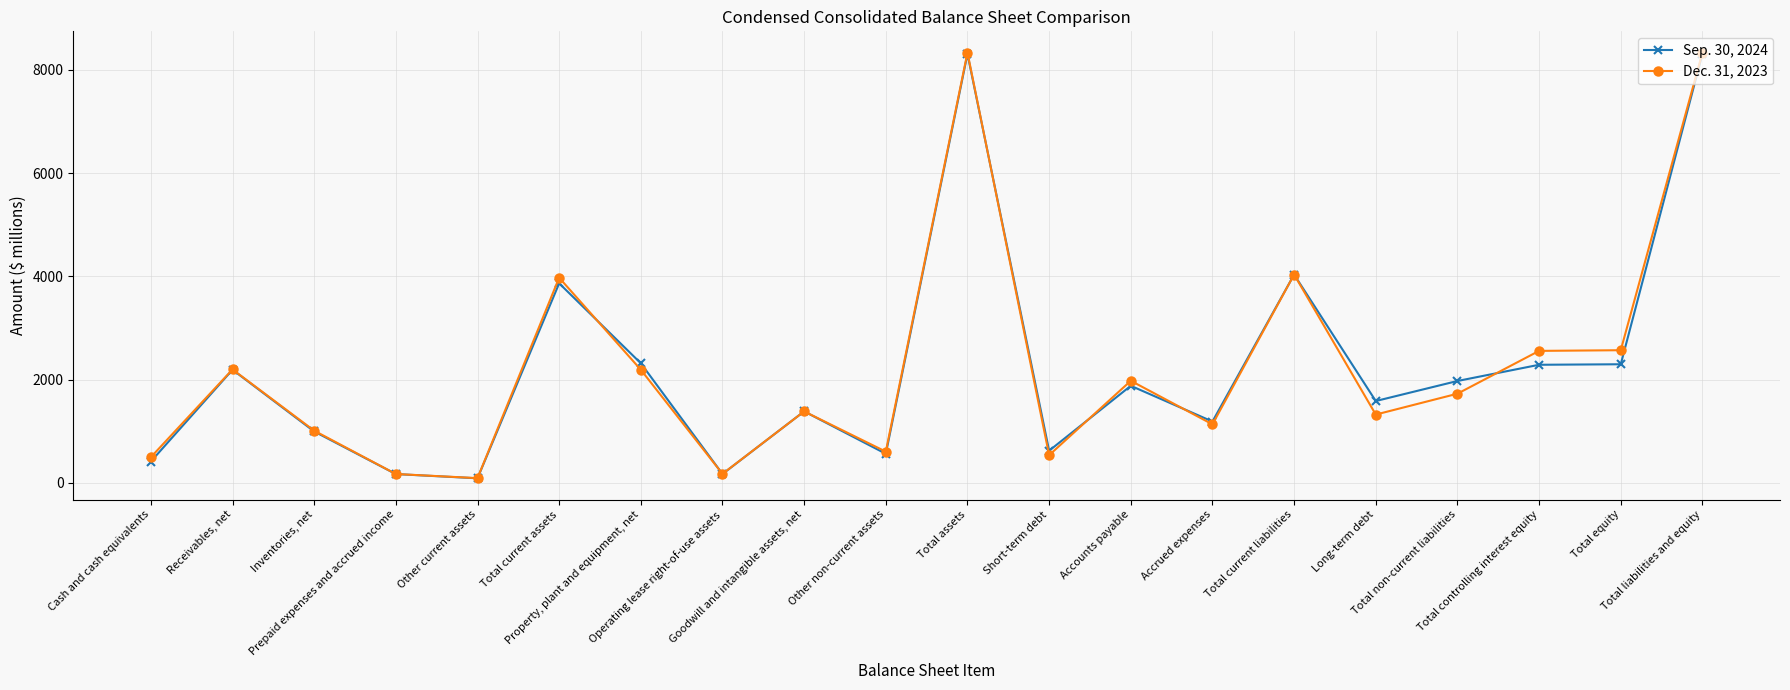

Count the number of data series in this chart.

2